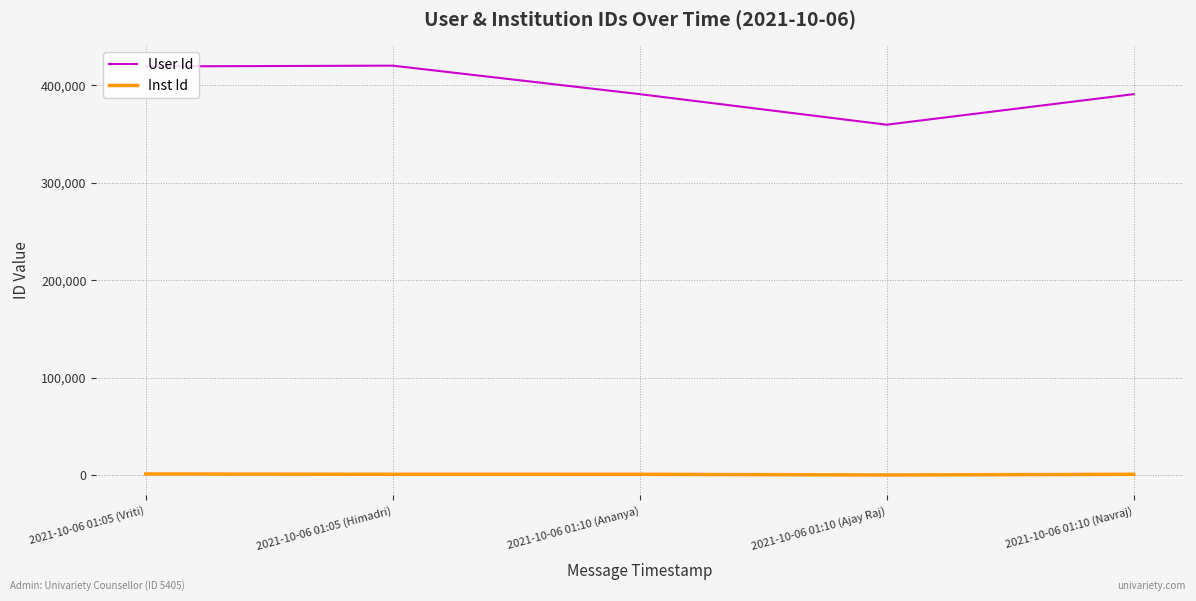

Between 2021-10-06 01:05 (Himadri) and 2021-10-06 01:10 (Ajay Raj), which series saw the biggest shift?

User Id